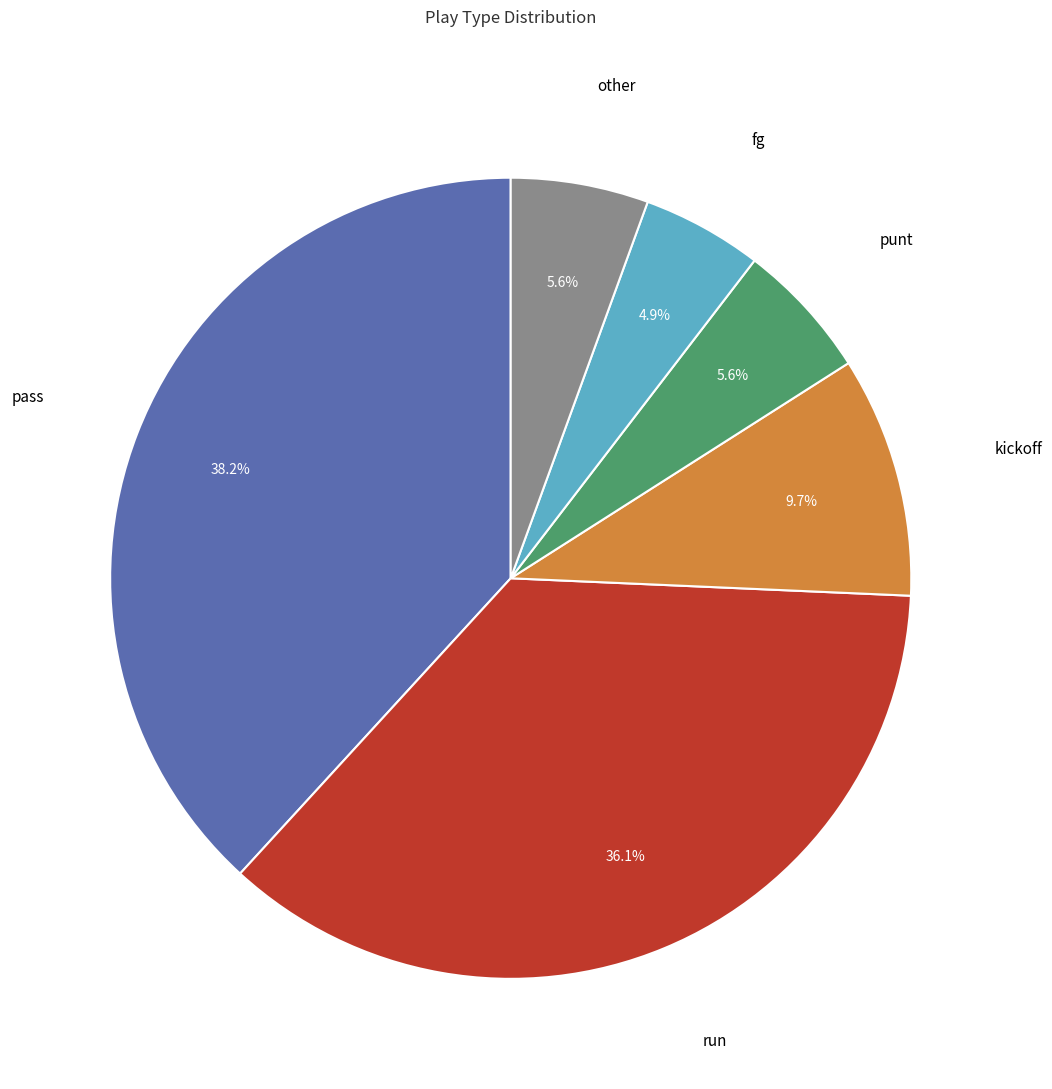

Is there a majority slice in this chart?

No